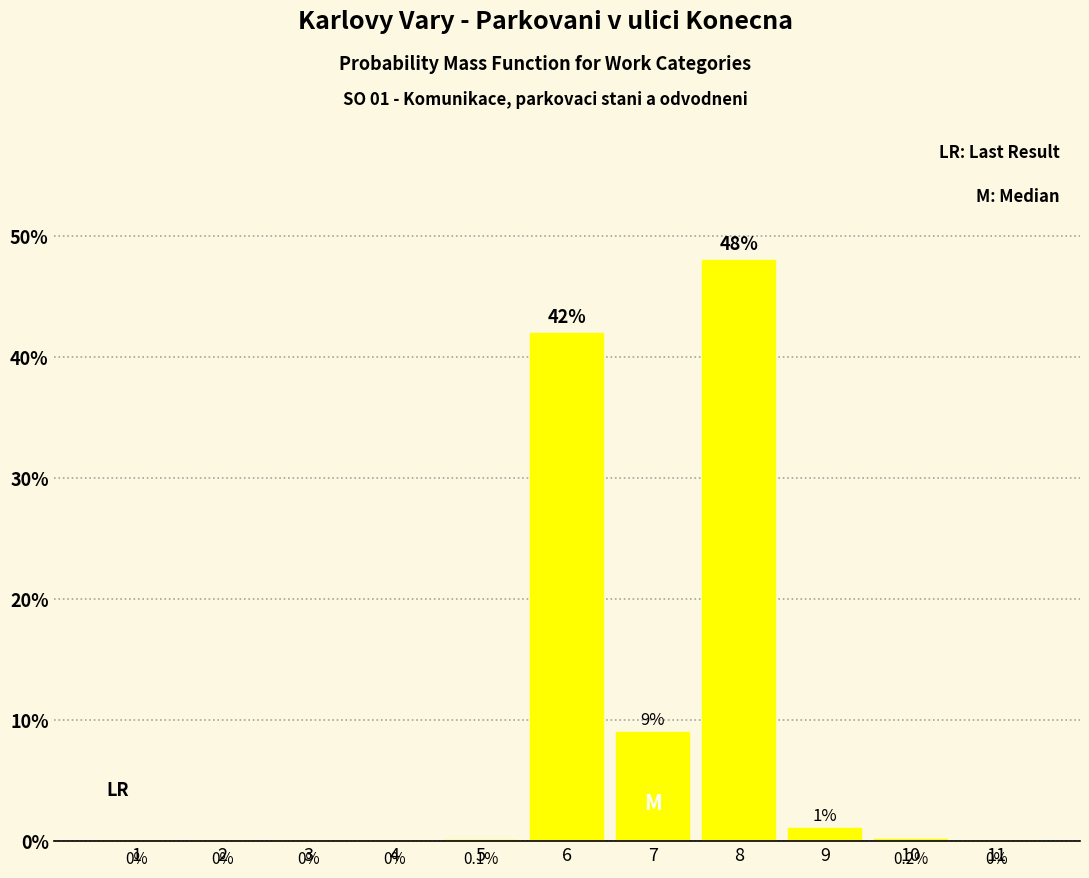

Are the bars horizontal?

No